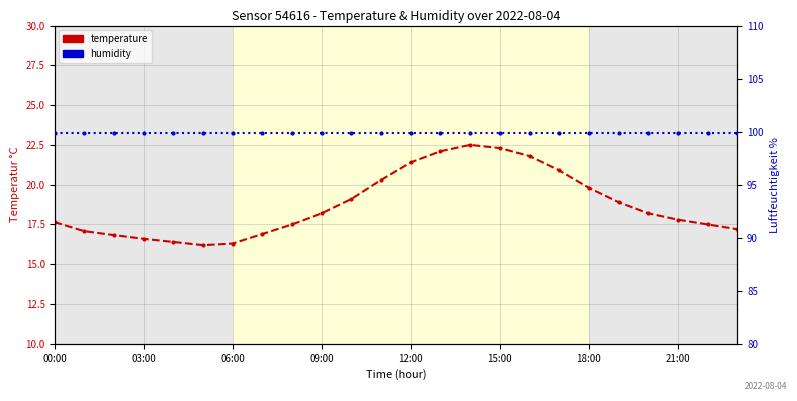

Rank the series at 10 from lowest to highest value.

temperature, humidity